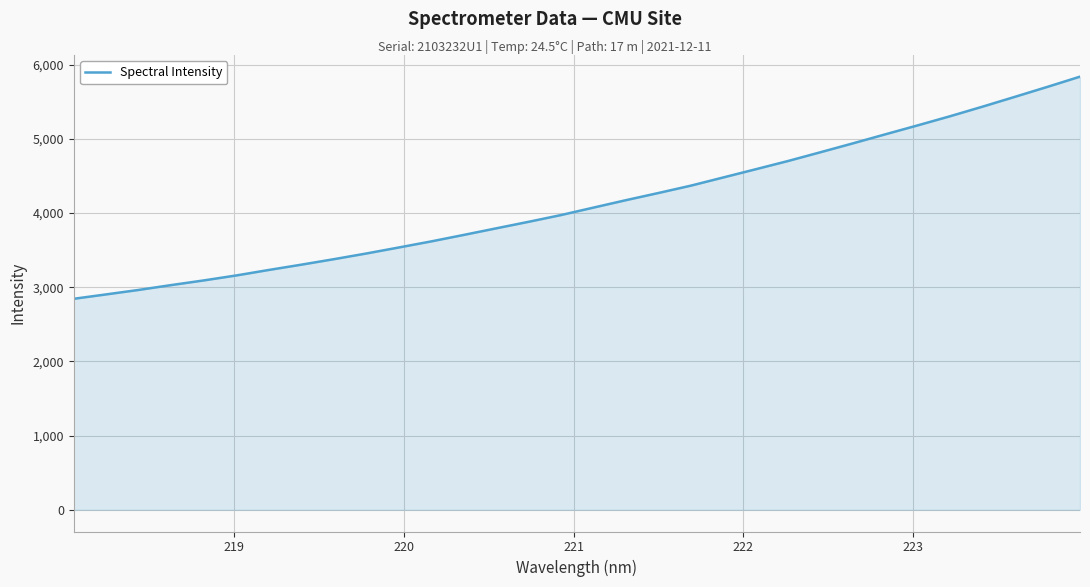

How many lines are shown in the chart?

1